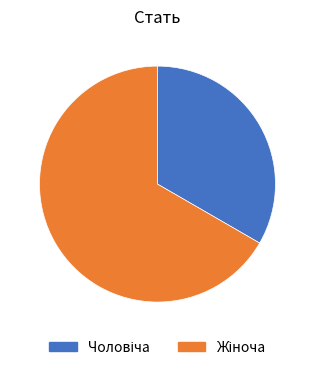

Is there a majority slice in this chart?

Yes